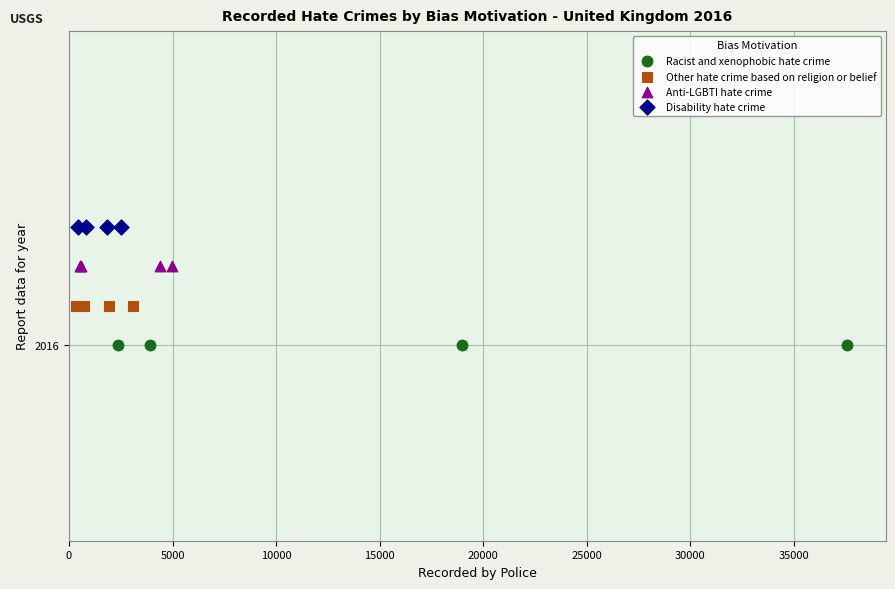

What are all the series names shown in the legend?

Racist and xenophobic hate crime, Other hate crime based on religion or belief, Anti-LGBTI hate crime, Disability hate crime